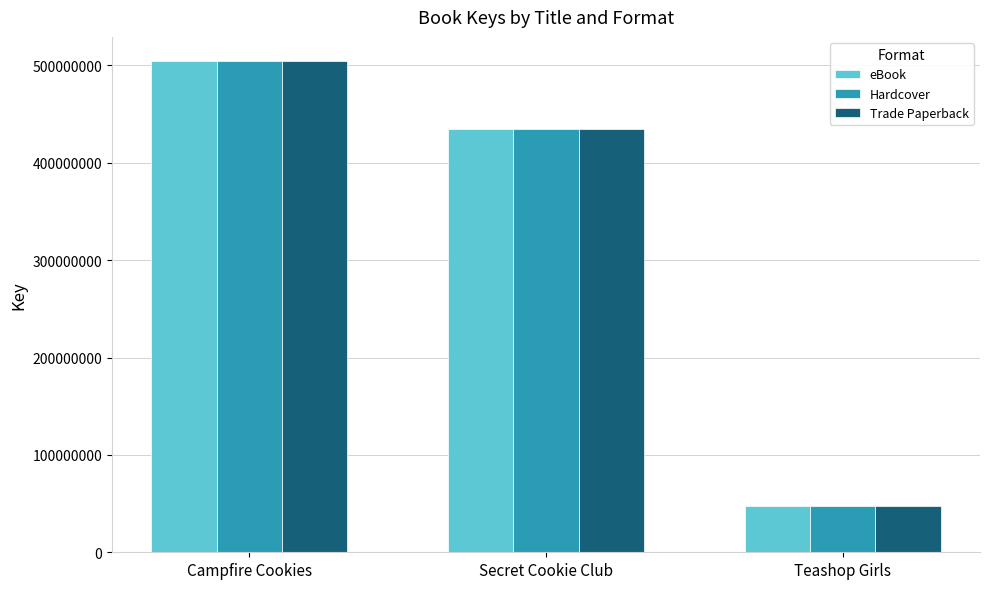

Which category has the highest value in the Trade Paperback series?

Campfire Cookies